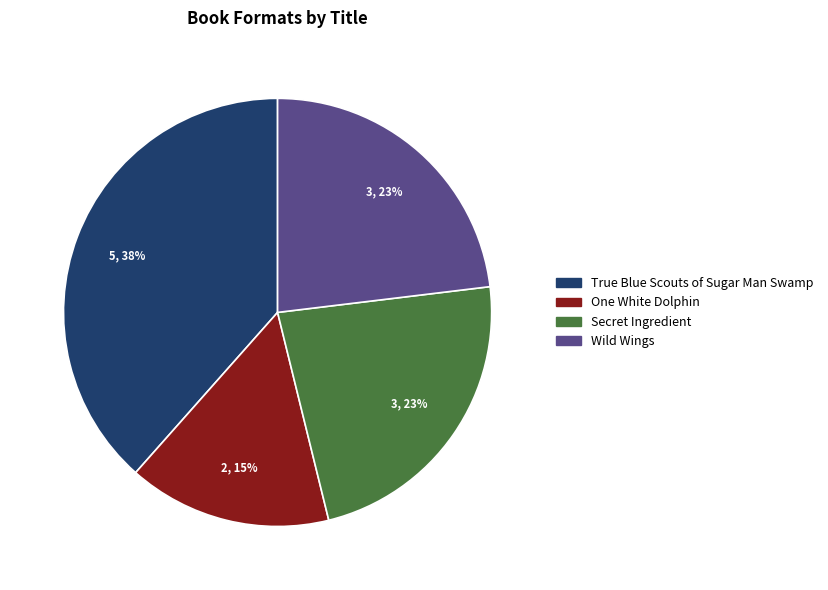

Does True Blue Scouts of Sugar Man Swamp account for over 50% of the chart?

No